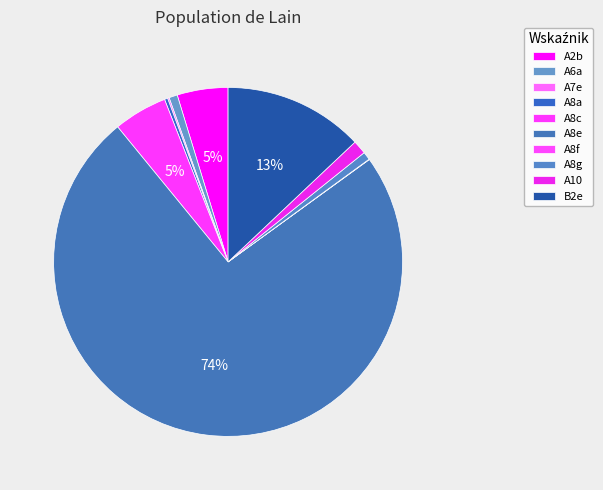

Which category has the biggest portion of the pie?

A8e